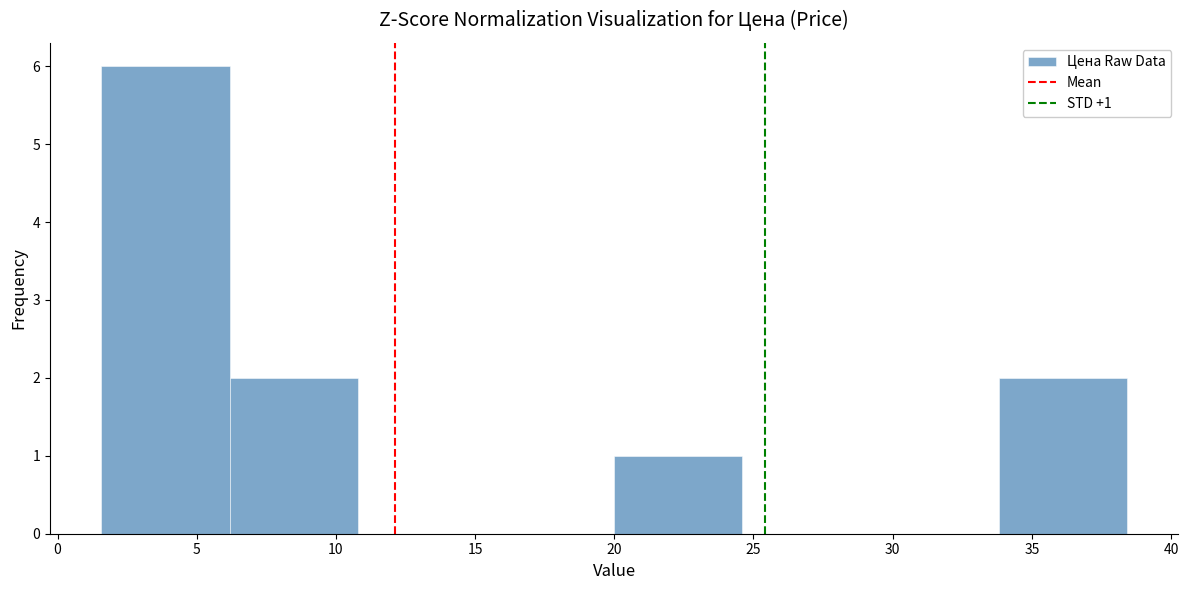

Which range on the x-axis has the tallest bar?

1.5 to 6.0